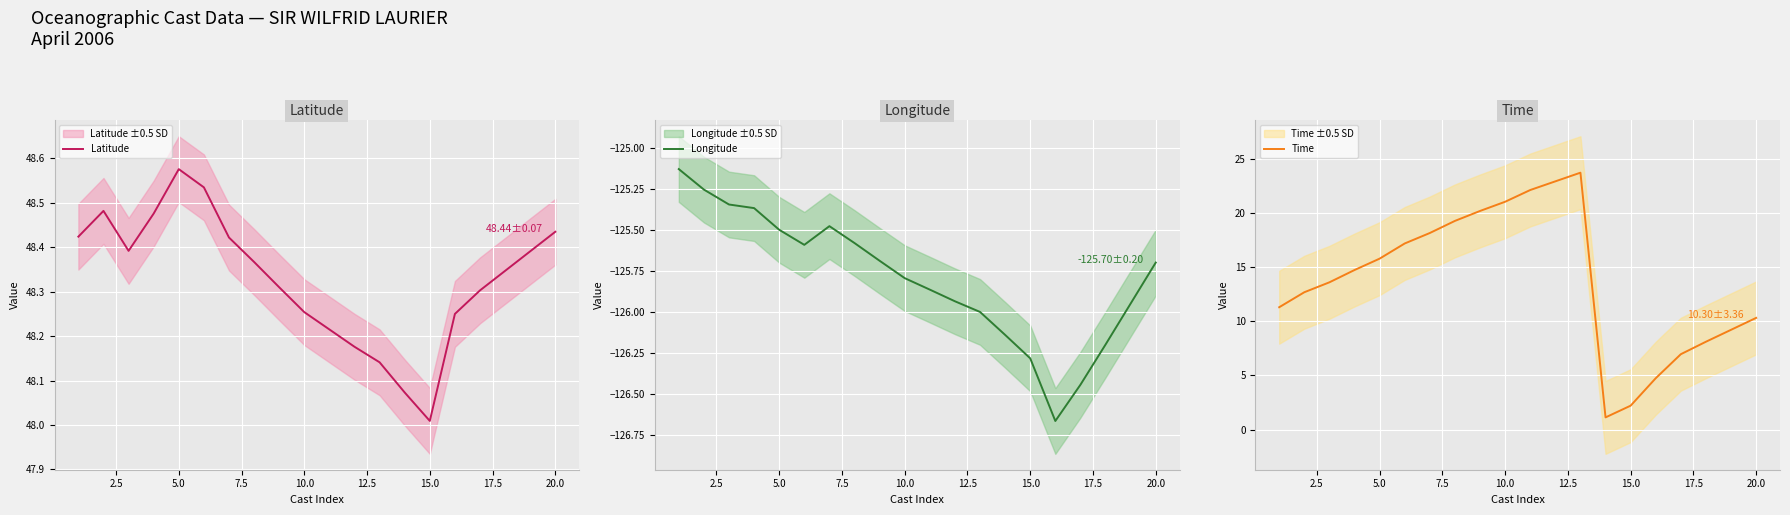

At which label is Latitude closest to 48?

15.0